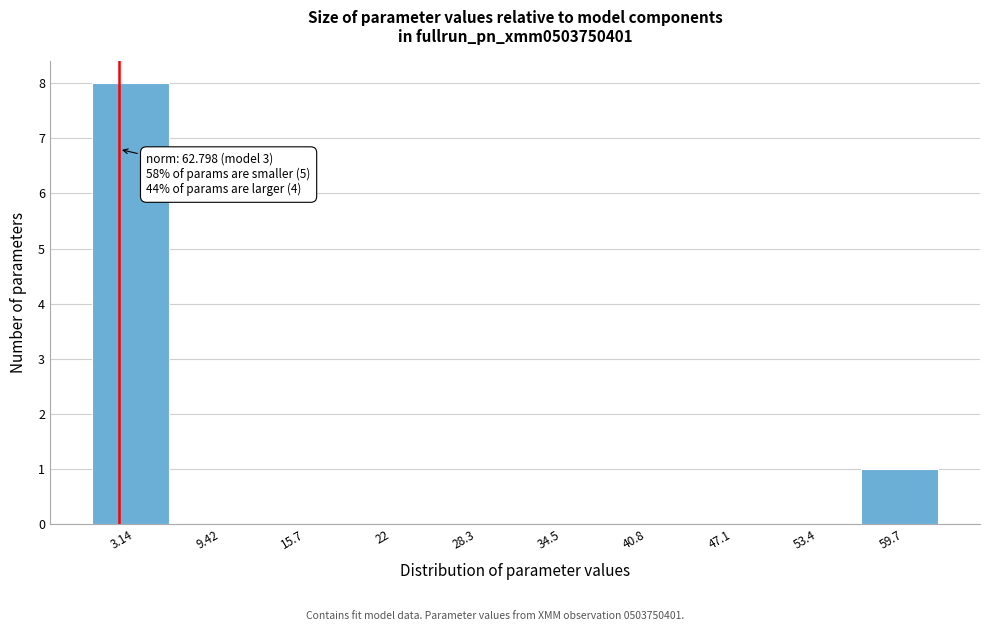

Over which range of the x-axis is the bar tallest?

0 to 6